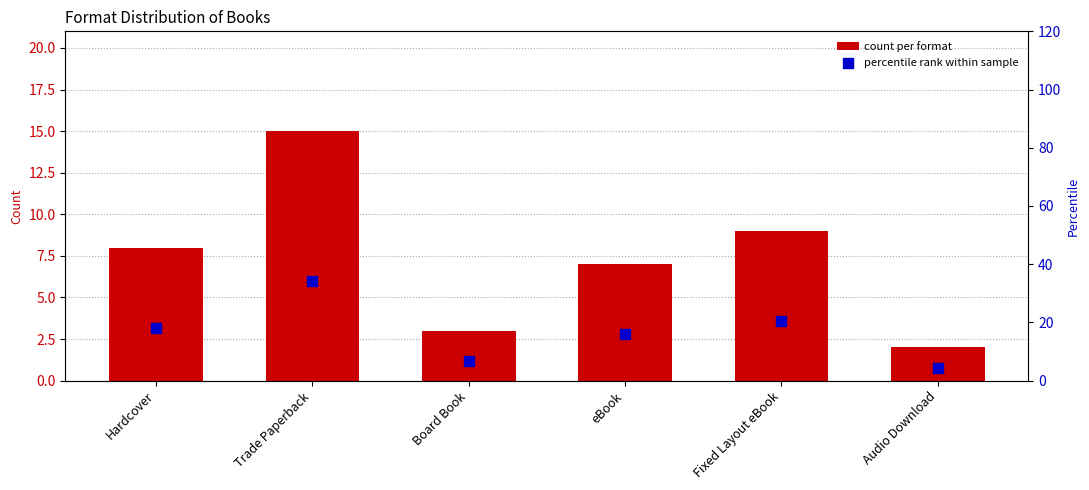

At which category is the sum across all series the highest?

Trade Paperback